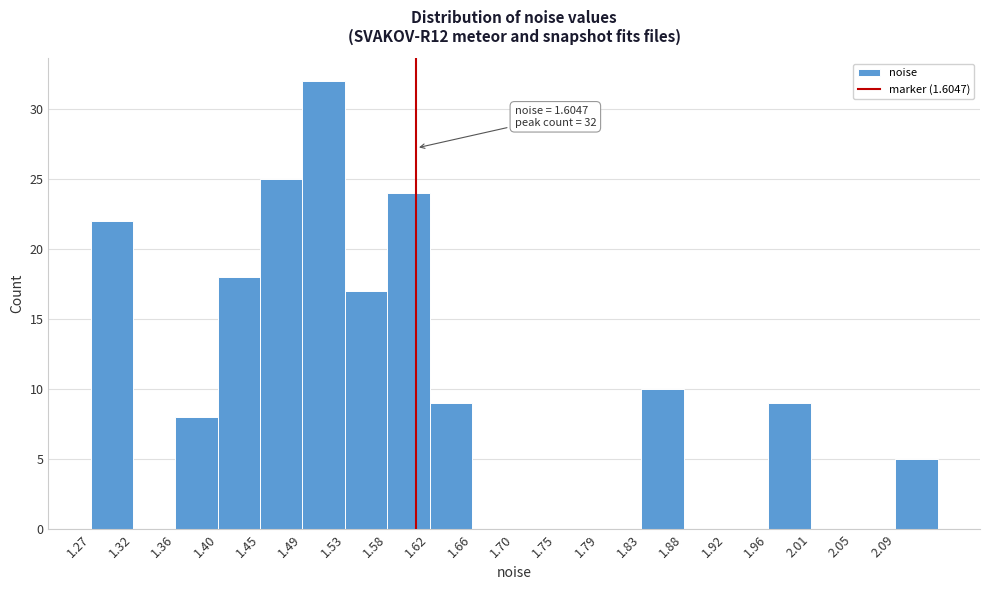

Over which range of the x-axis is the bar tallest?

1.490 to 1.530